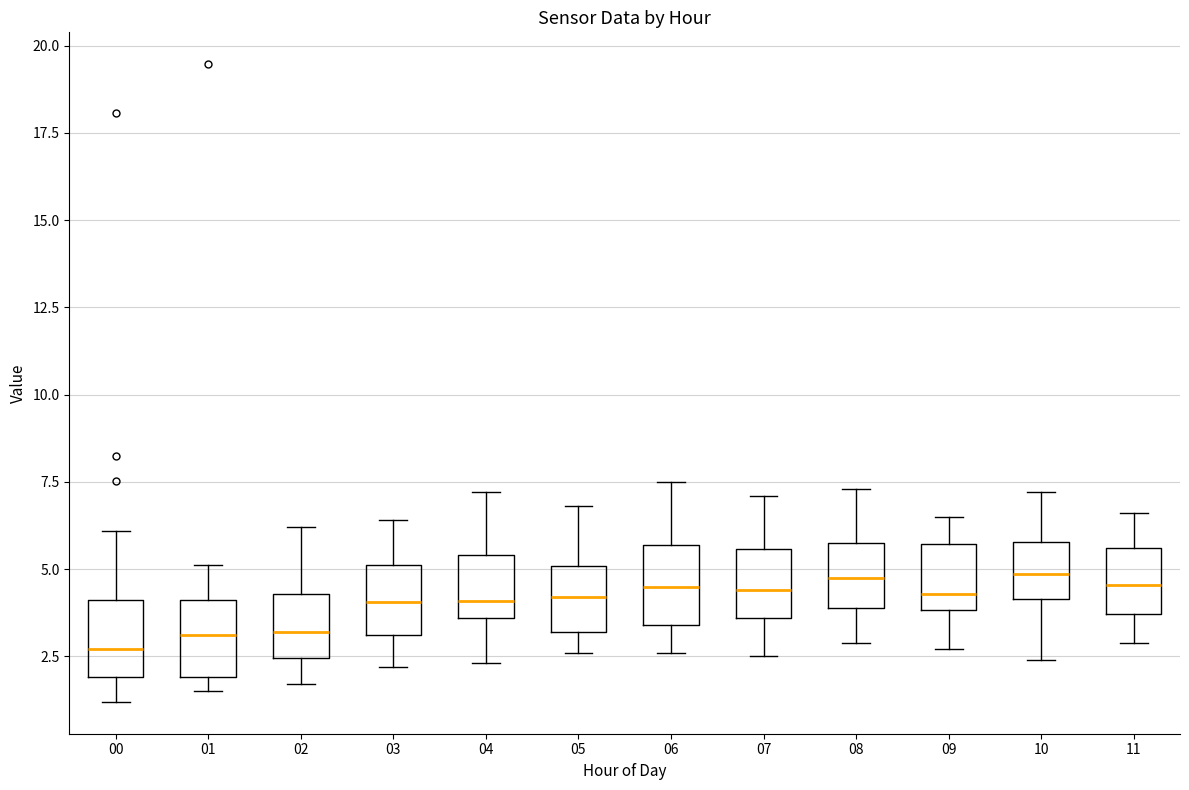

Reading left to right, read every box against the y-axis: the position of its median line, the range the box covers, and the ends of its whiskers. The values are not printed on the chart, so give them approximately, as read against the axis.

00: median 2.5, box 2.0 to 4.0, whiskers 1.0 to 6.0
01: median 3.0, box 2.0 to 4.0, whiskers 1.5 to 5.0
02: median 3.0, box 2.5 to 4.5, whiskers 1.5 to 6.0
03: median 4.0, box 3.0 to 5.0, whiskers 2.0 to 6.5
04: median 4.0, box 3.5 to 5.5, whiskers 2.5 to 7.0
05: median 4.0, box 3.0 to 5.0, whiskers 2.5 to 7.0
06: median 4.5, box 3.5 to 5.5, whiskers 2.5 to 7.5
07: median 4.5, box 3.5 to 5.5, whiskers 2.5 to 7.0
08: median 5.0, box 4.0 to 6.0, whiskers 3.0 to 7.5
09: median 4.5, box 4.0 to 5.5, whiskers 2.5 to 6.5
10: median 5.0, box 4.0 to 6.0, whiskers 2.5 to 7.0
11: median 4.5, box 3.5 to 5.5, whiskers 3.0 to 6.5